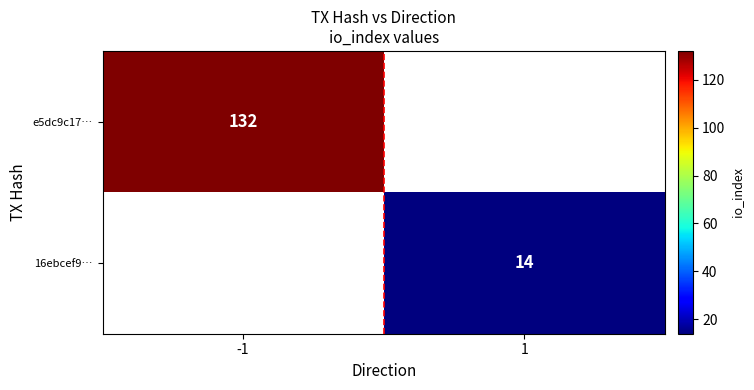

Is it true that 16ebcef9… equals 7 at 1?

False